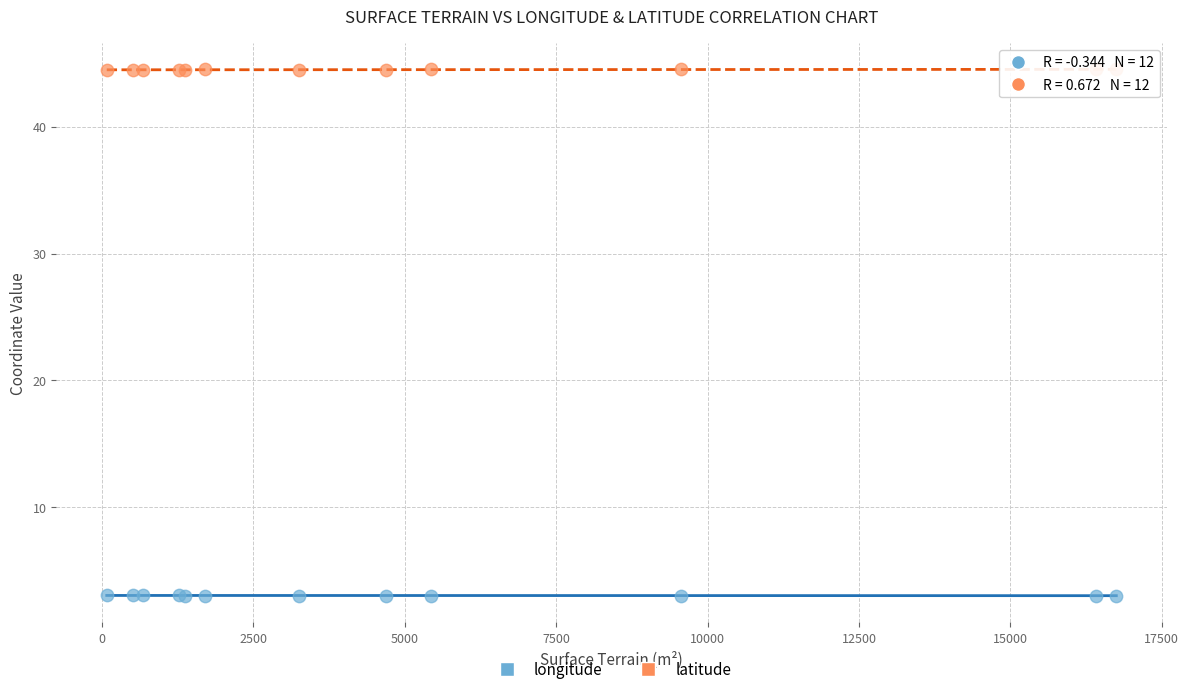

Which series reaches the maximum Y coordinate?

latitude